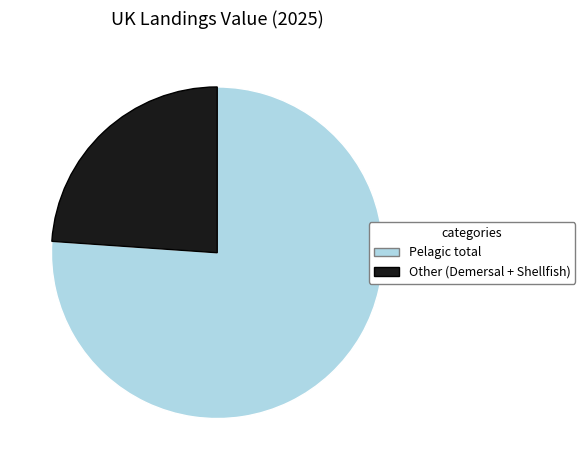

Is there any slice that represents more than half of the pie?

Yes